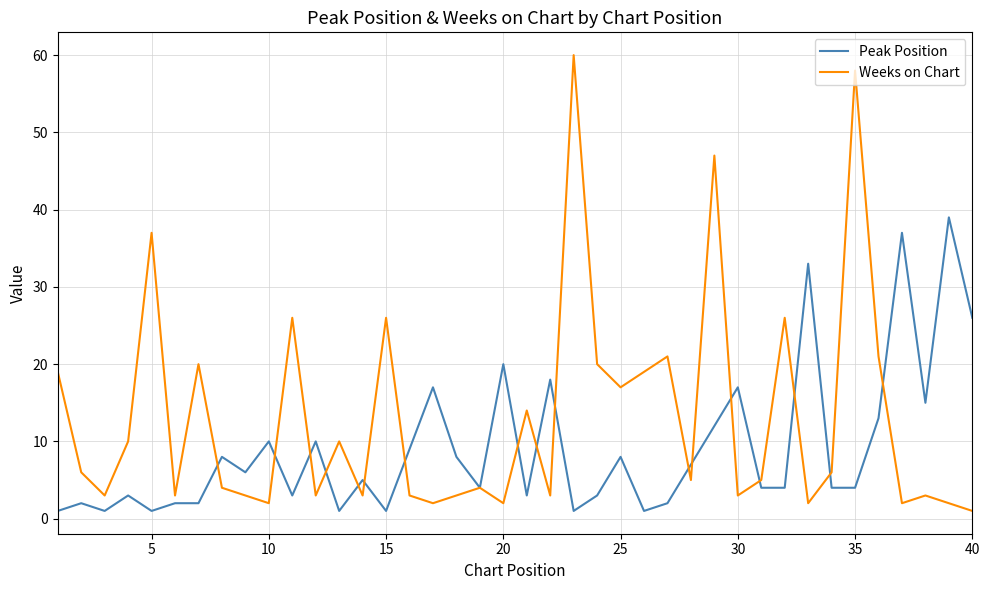

Which series has the largest range (max minus min)?

Weeks on Chart